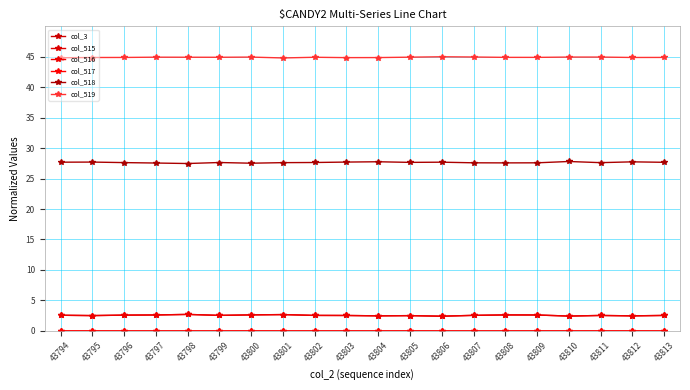

How many lines are shown in the chart?

6